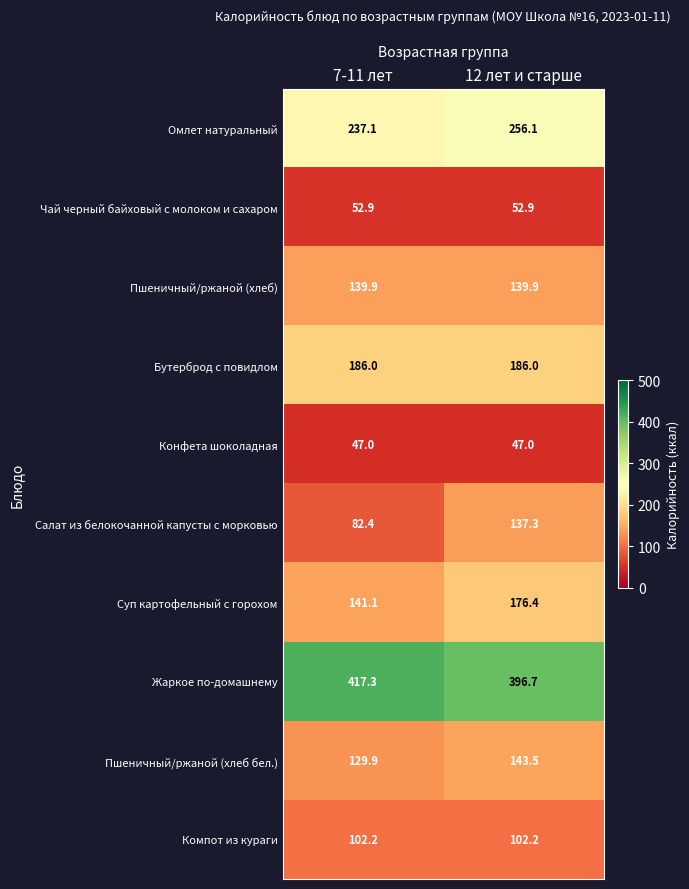

What is the maximum value shown in the chart?

417.3